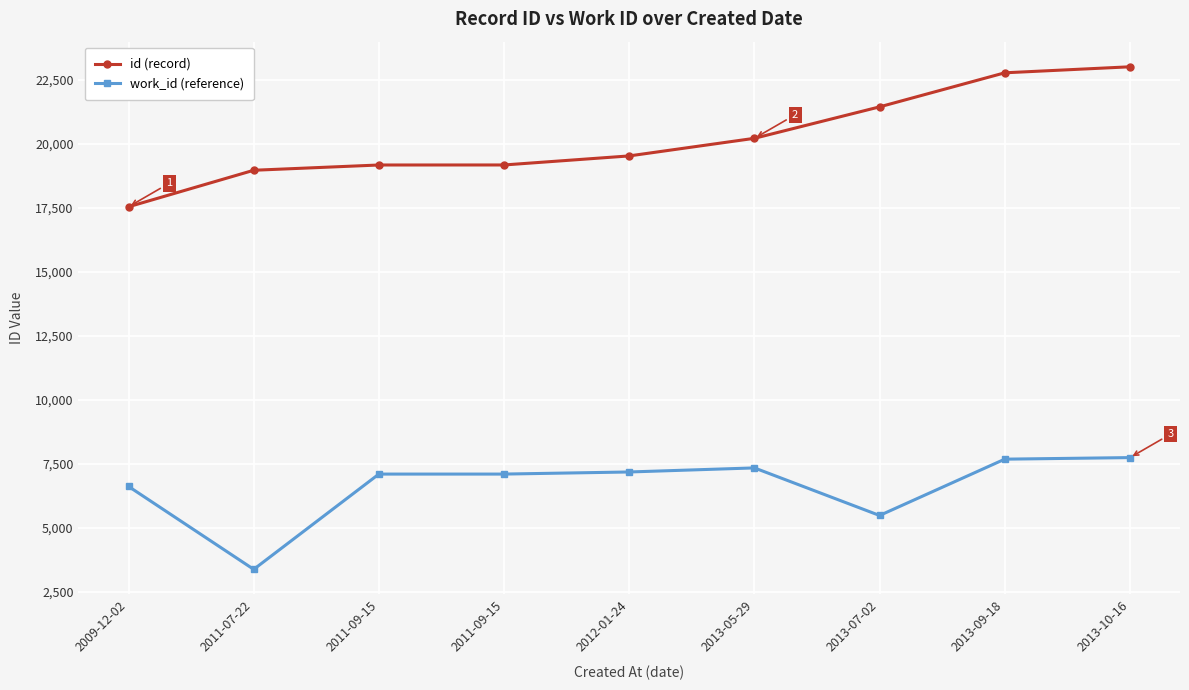

At which category is the sum across all series the highest?

2013-10-16